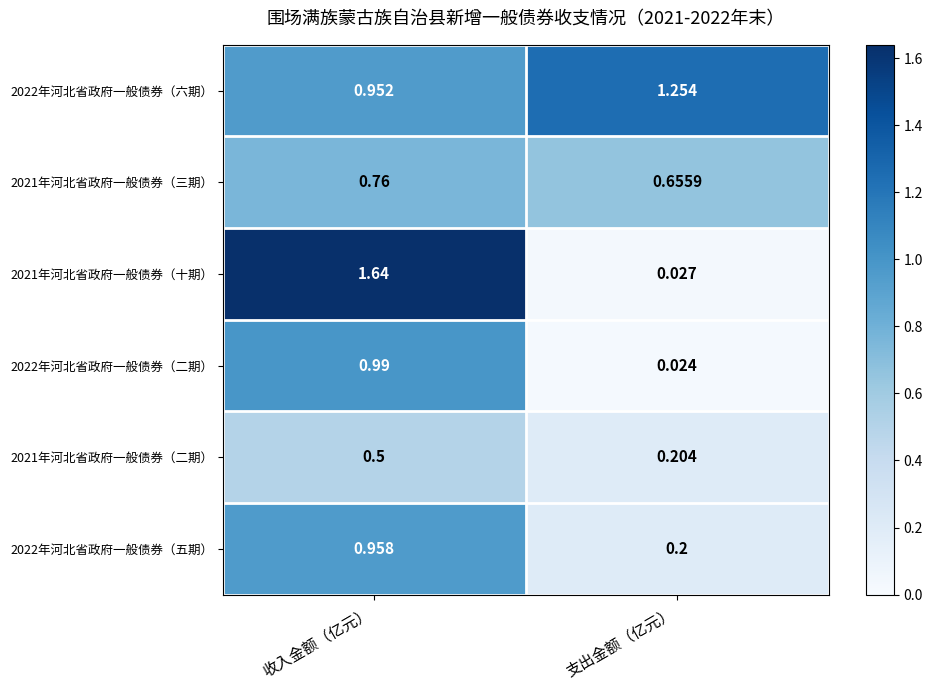

Which series changed the most between 收入金额（亿元） and 支出金额（亿元）?

2021年河北省政府一般债券（十期）